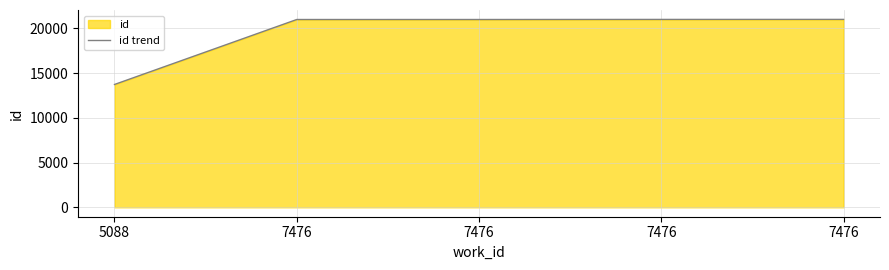

Reading left to right, transcribe all the data shown in this chart.

13732	20994	20995	21004	21007